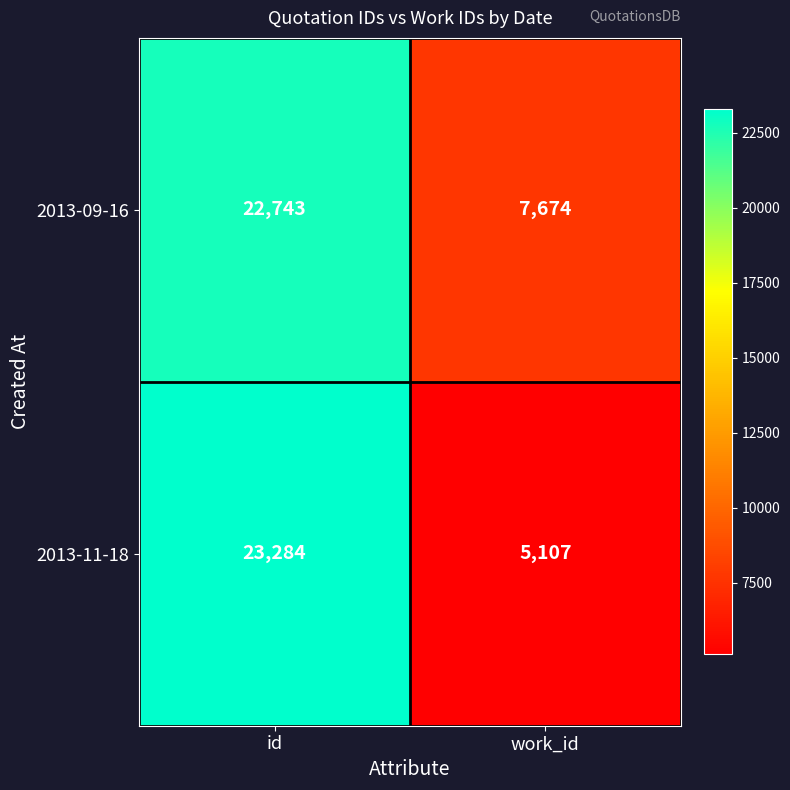

Which series changed the most between id and work_id?

2013-11-18